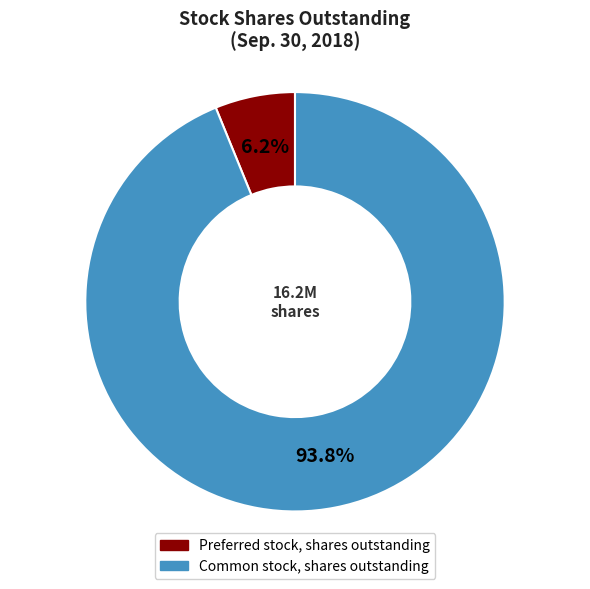

To the nearest percent, what percentage of the pie is Common stock, shares outstanding?

94%